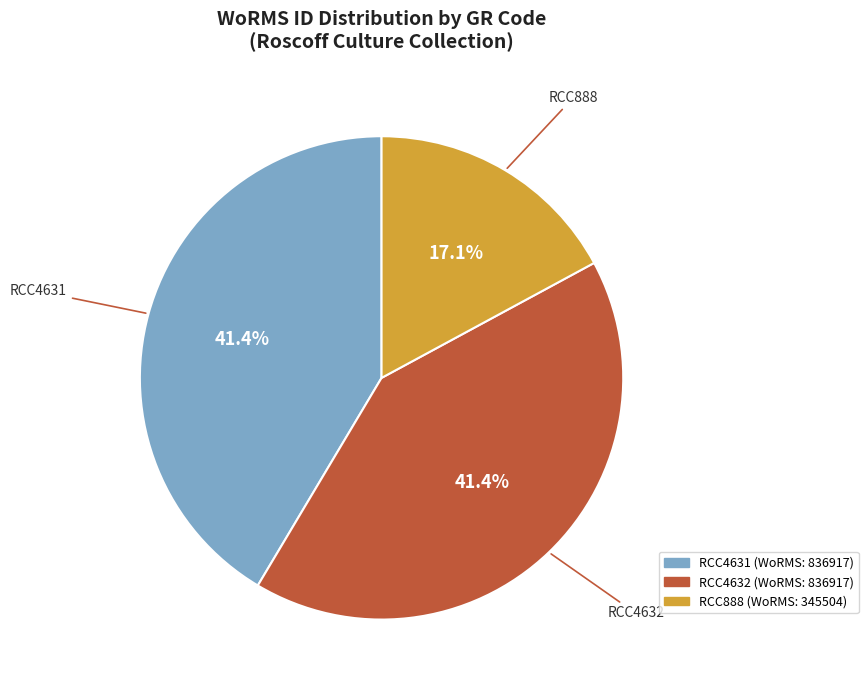

Does any single category account for the majority?

No